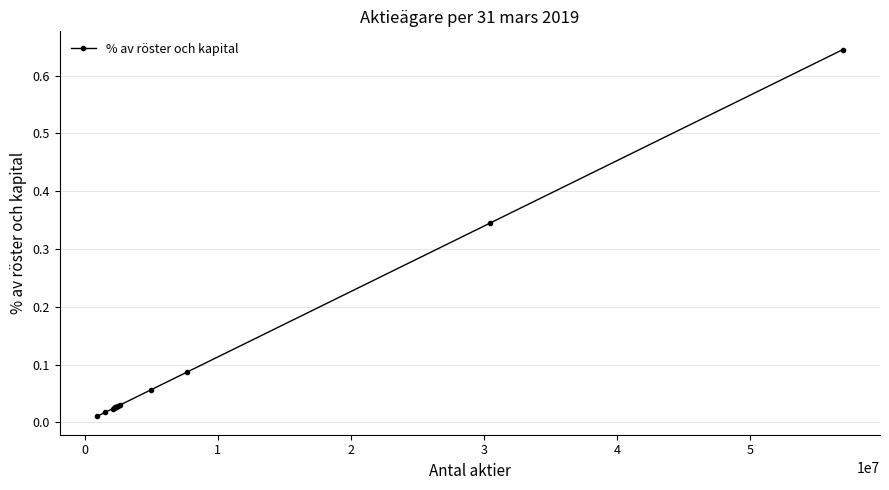

What is the sum of all values?

1.3